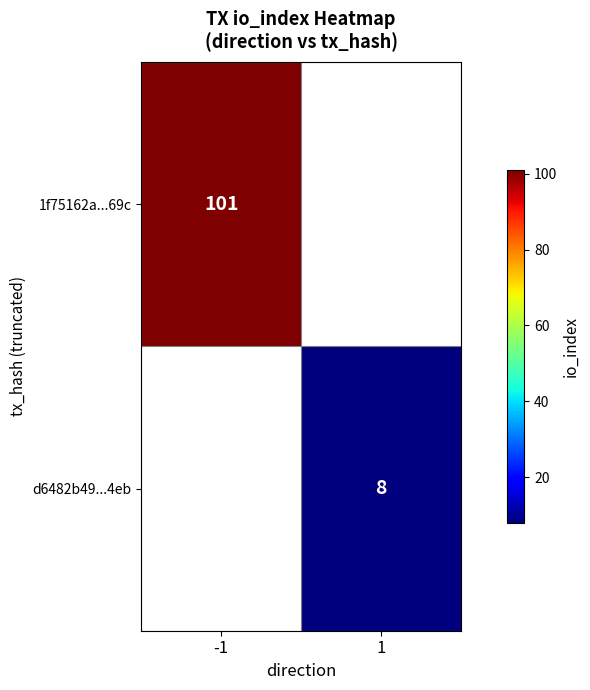

True or false: d6482b49...4eb has a value of 8 at 1.

True